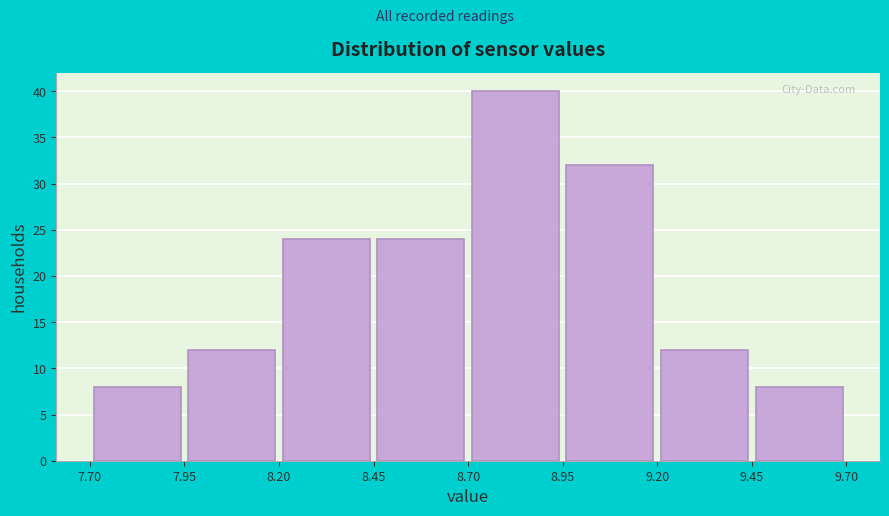

Reading left to right, transcribe this chart: for each bar, give the range it covers on the x-axis and its height. The values are not printed on the chart, so give them approximately, as read against the axis.

7.70 to 7.95: 8
7.95 to 8.20: 12
8.20 to 8.45: 24
8.45 to 8.70: 24
8.70 to 8.95: 40
8.95 to 9.20: 32
9.20 to 9.45: 12
9.45 to 9.70: 8